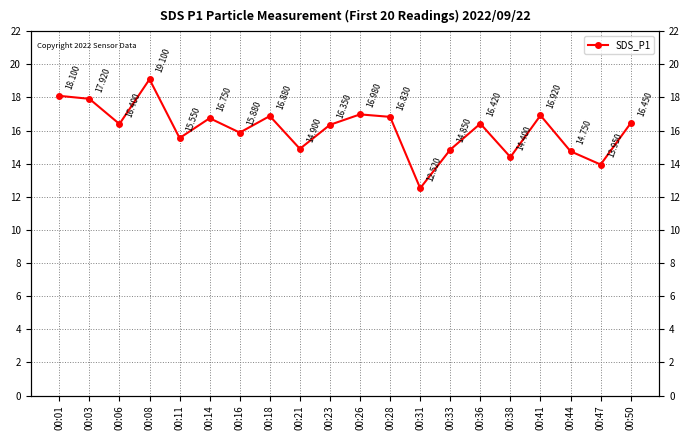

How many distinct data groups are displayed?

1